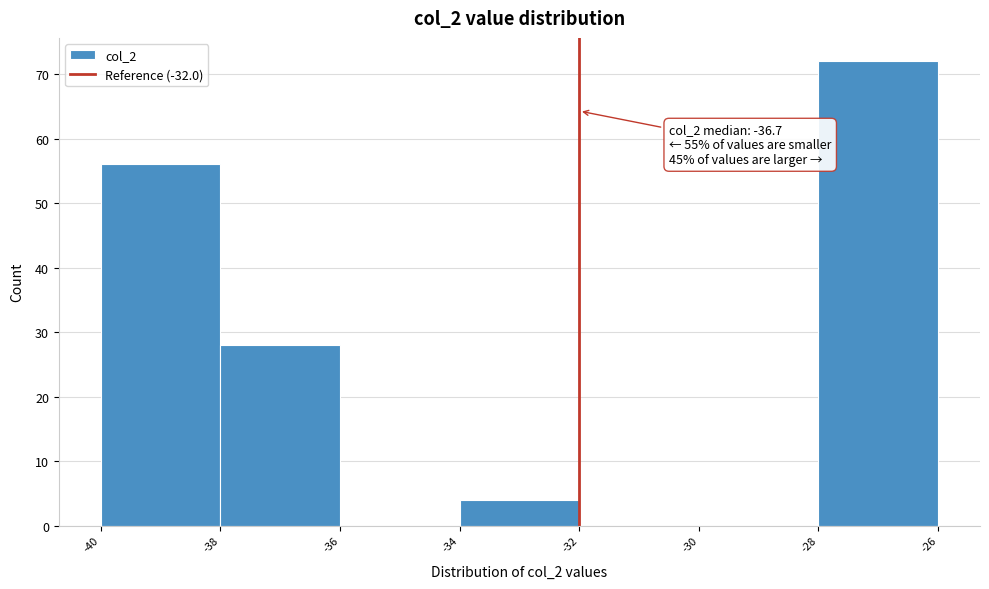

Over which range of the x-axis is the bar tallest?

-28 to -26